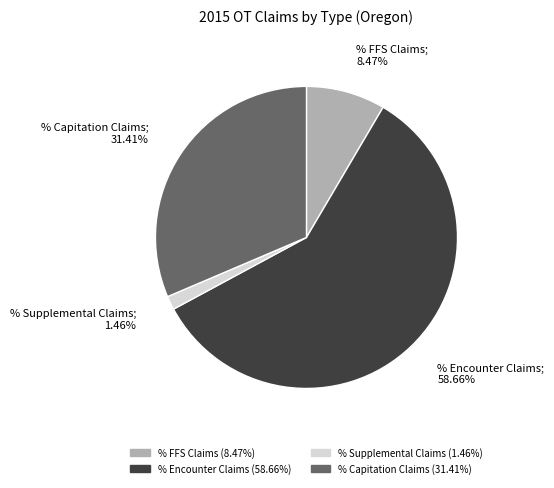

To the nearest percent, what portion does % Supplemental Claims represent?

1%